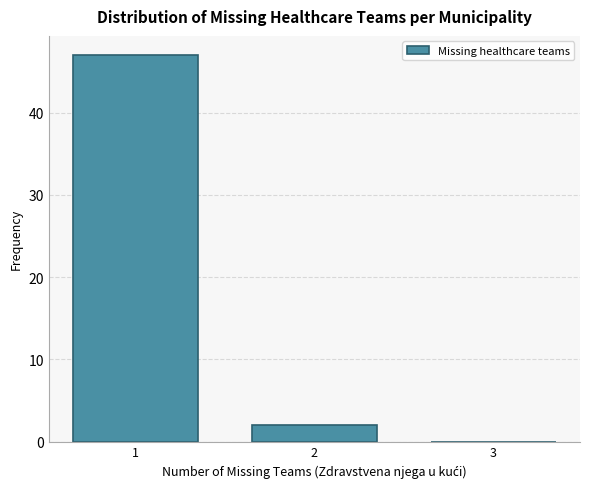

Reading left to right, list every bar in this chart as the range it spans on the x-axis followed by its height. The values are not printed on the chart, so give them approximately, as read against the axis.

0.5 to 1.5: 47
1.5 to 2.5: 2
2.5 to 3.5: 0